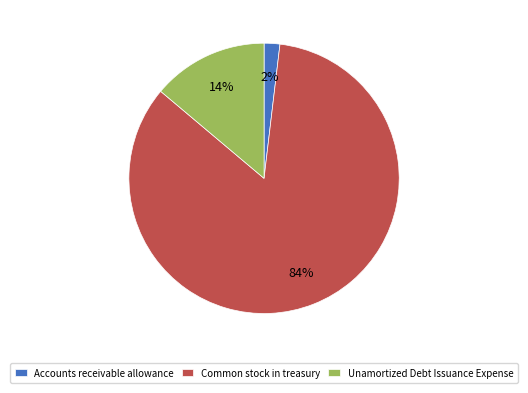

To the nearest percent, what portion does Unamortized Debt Issuance Expense represent?

14%